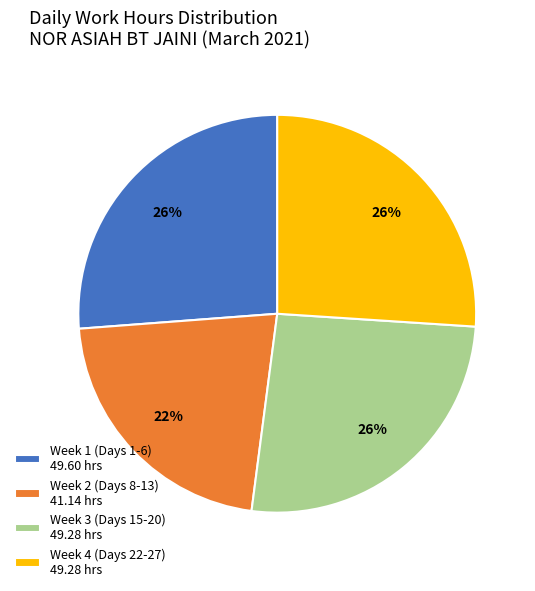

The Week 2 (Days 8-13) 41.14 hrs slice represents 22% of the pie. True or false?

True